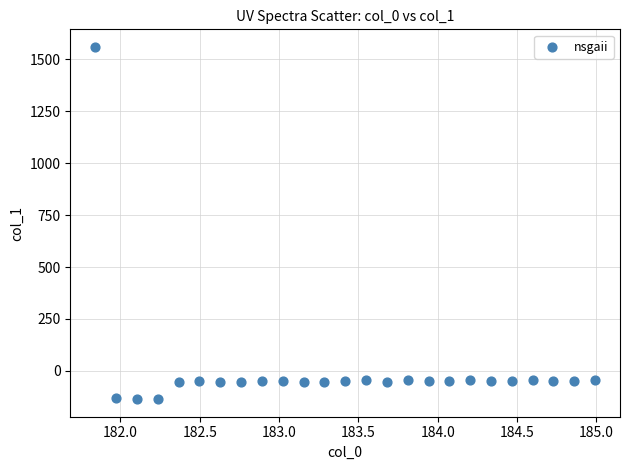

What is the range of Y values (max minus min)?

1695.0